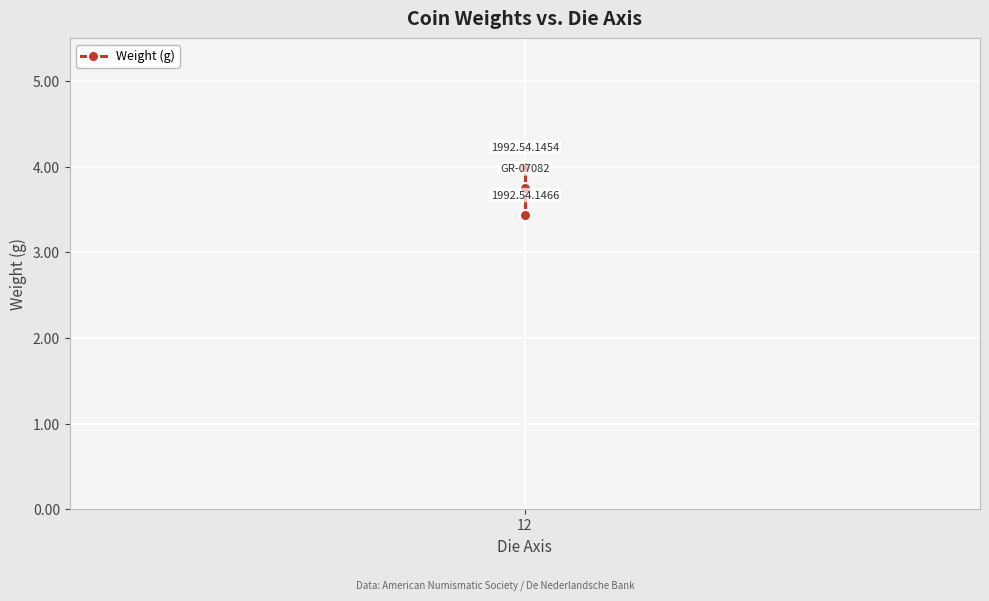

How many values are between 3 and 4?

3